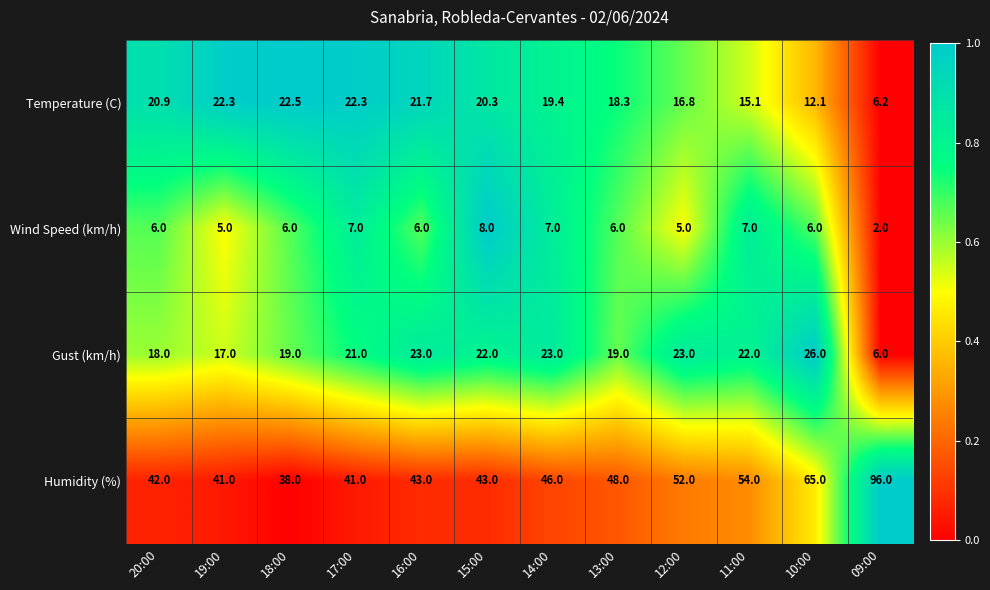

What is the difference between the Gust (km/h) values at 17:00 and 14:00?

2.0